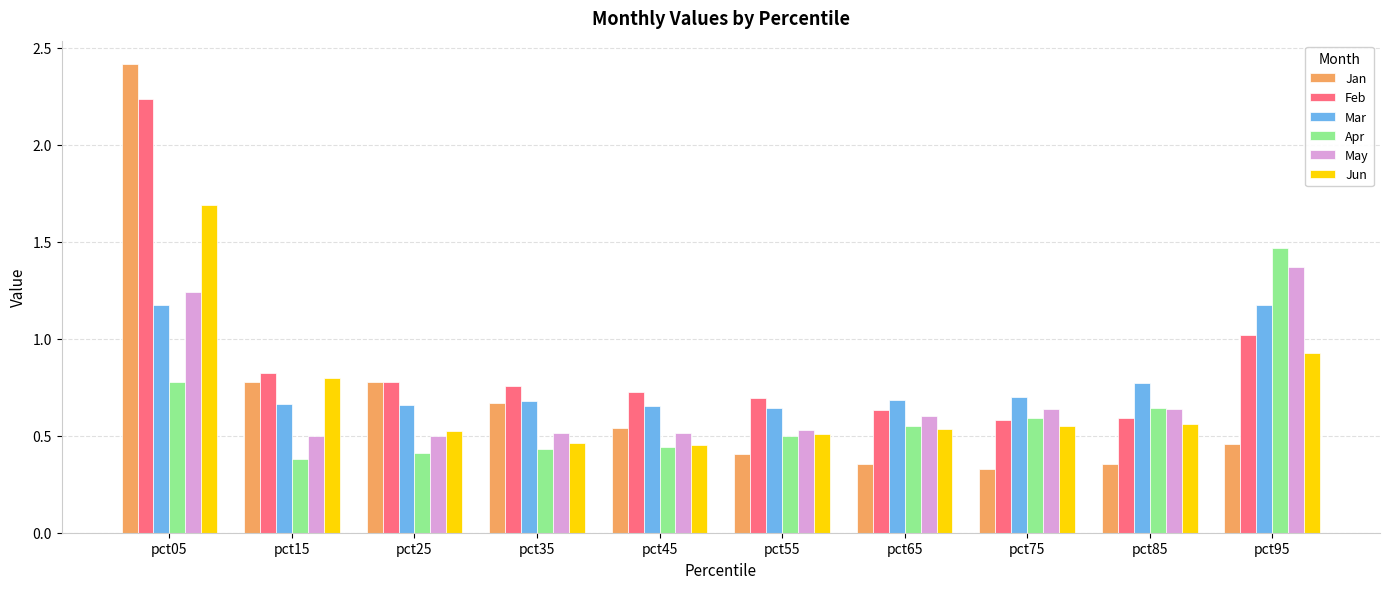

At how many categories does at least one series exceed 1?

2